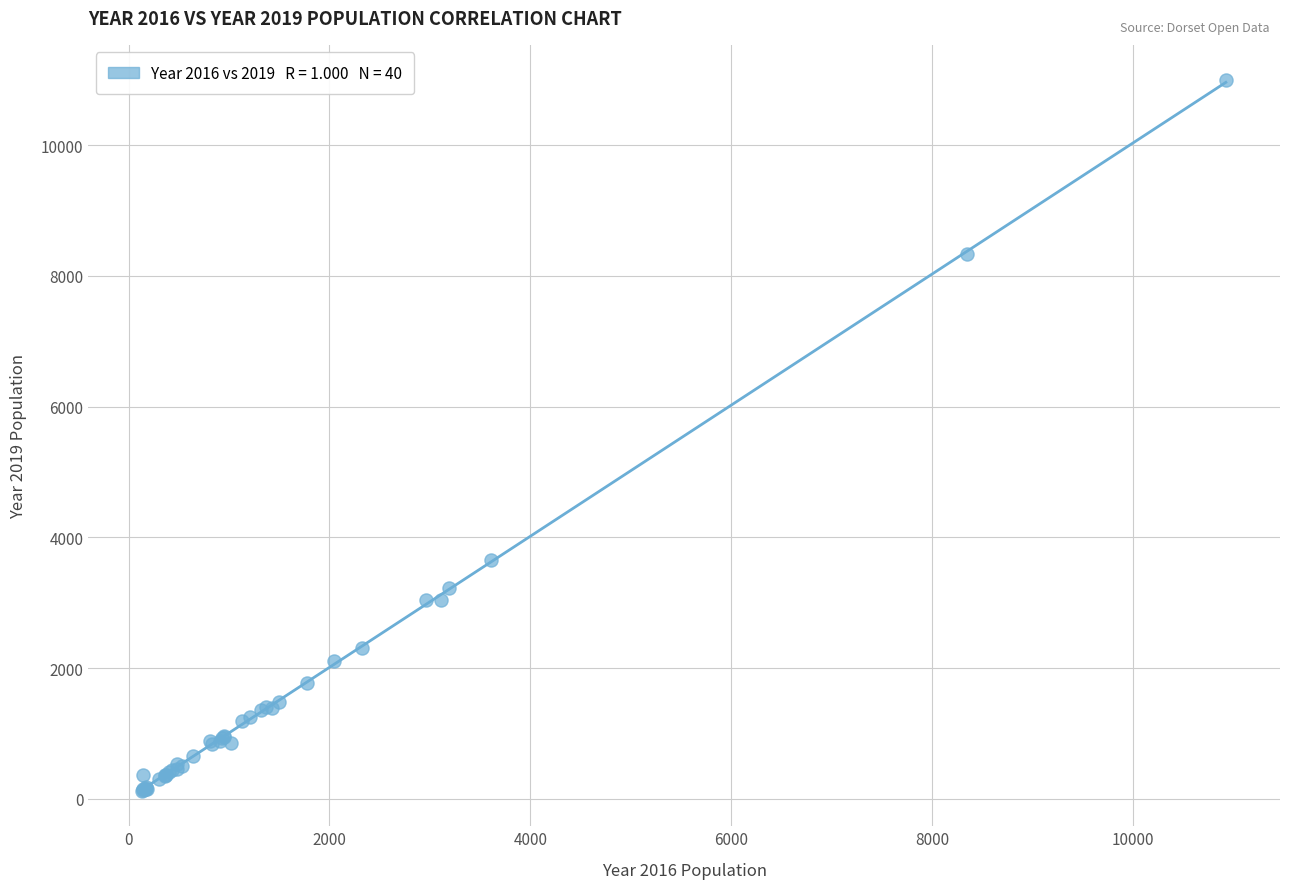

What Y value in the scatter plot is closest to 5559?

3648